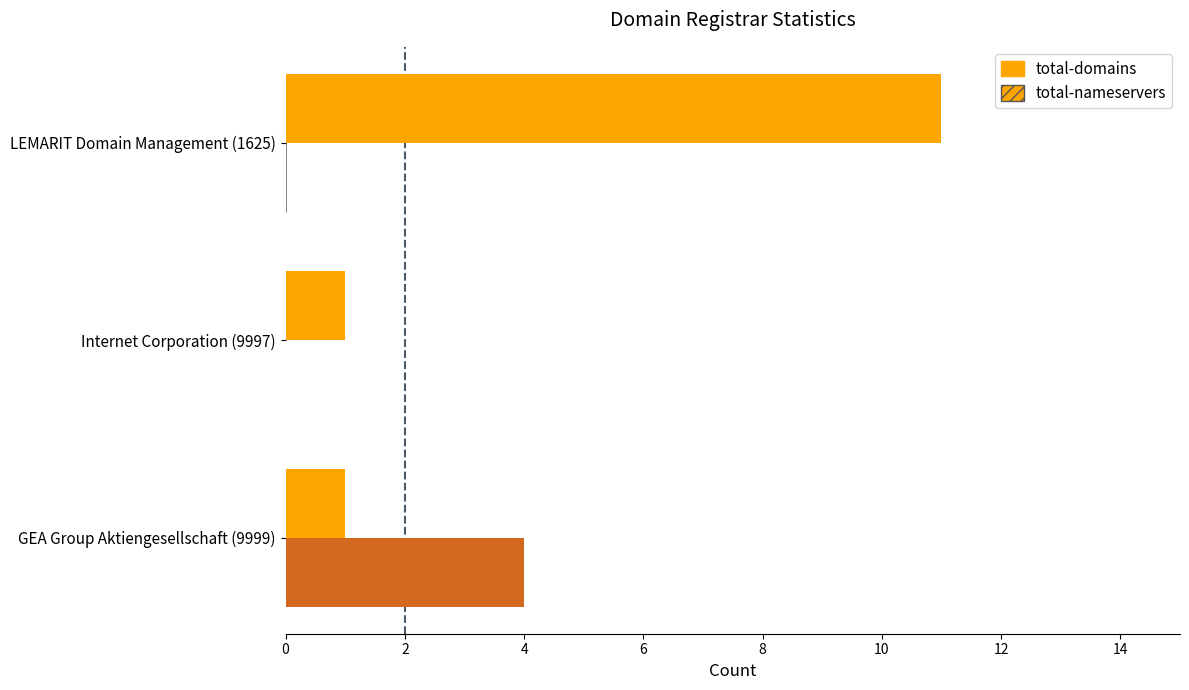

At which category is the sum across all series the highest?

LEMARIT Domain Management (1625)